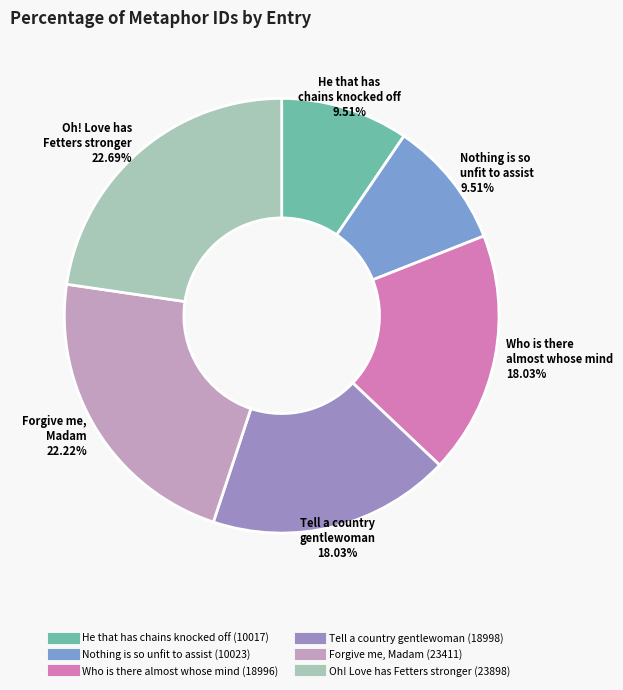

Does any single category account for the majority?

No